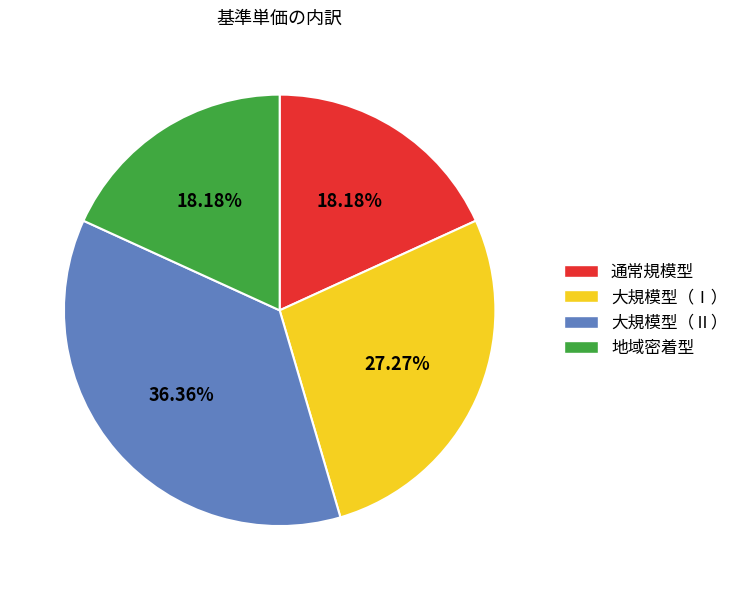

Which slice is the largest?

大規模型（Ⅱ）